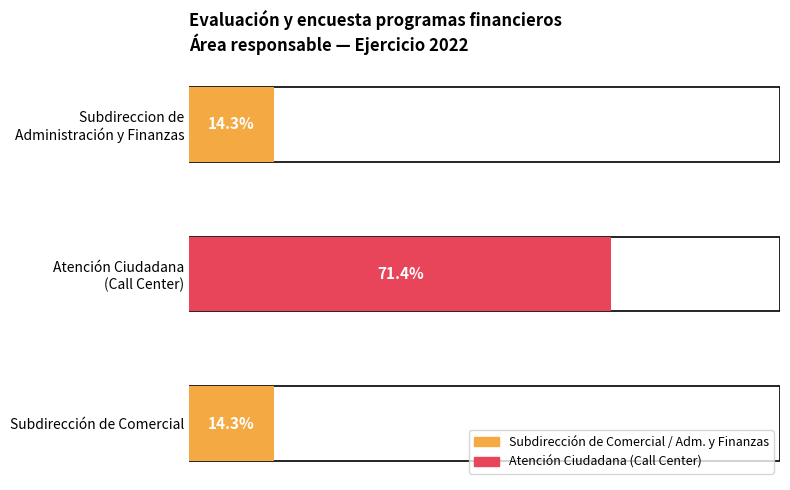

The value at Servicio de Agua Potable is 4. True or false?

False